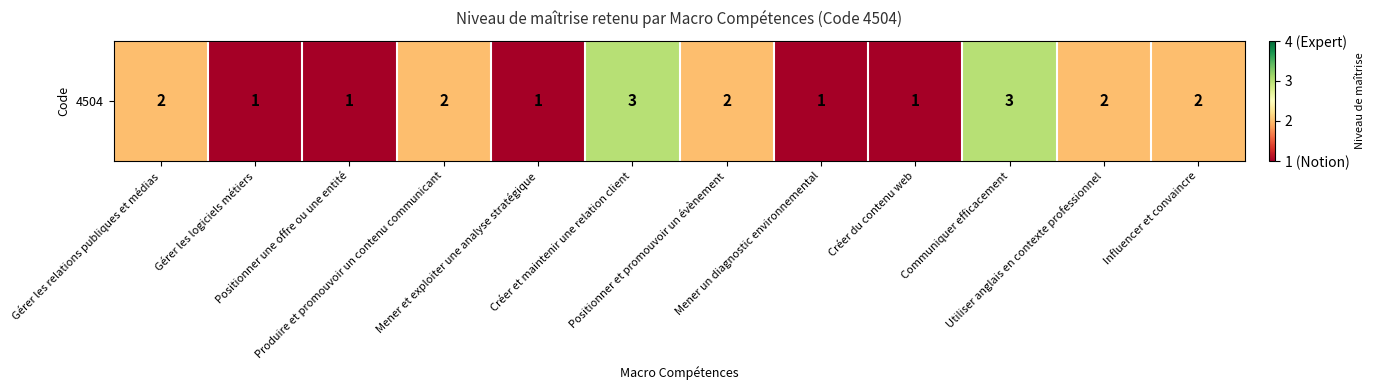

What is the change in value from Créer et maintenir une relation client to Positionner et promouvoir un évènement?

-1